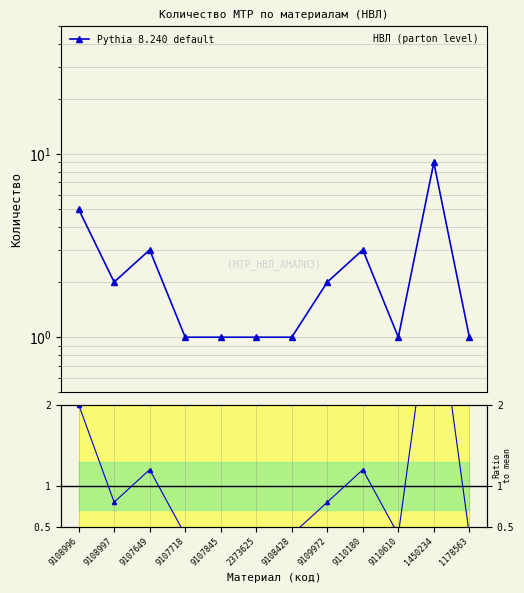

Reading right to left, transcribe all the data shown in this chart.

Pythia 8.240 default: 1178563=1.0	1450234=9.0	9110610=1.0	9110180=3.0	9109972=2.0	9108428=1.0	2373625=1.0	9107845=1.0	9107718=1.0	9107649=3.0	9108997=2.0	9108996=5.0
Ratio: 1178563=0.4	1450234=3.6	9110610=0.4	9110180=1.2	9109972=0.8	9108428=0.4	2373625=0.4	9107845=0.4	9107718=0.4	9107649=1.2	9108997=0.8	9108996=2.0